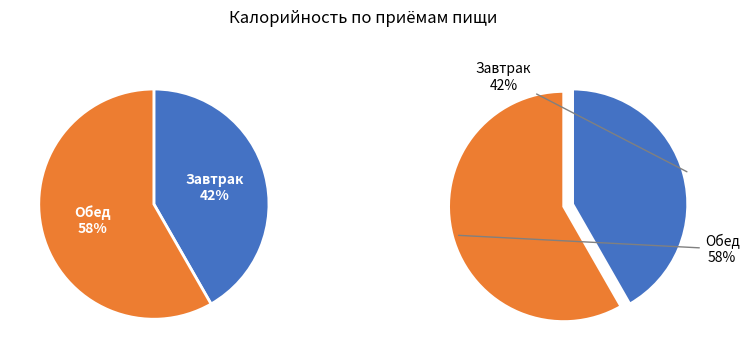

Do Завтрак and Обед together represent more than half of the pie?

Yes